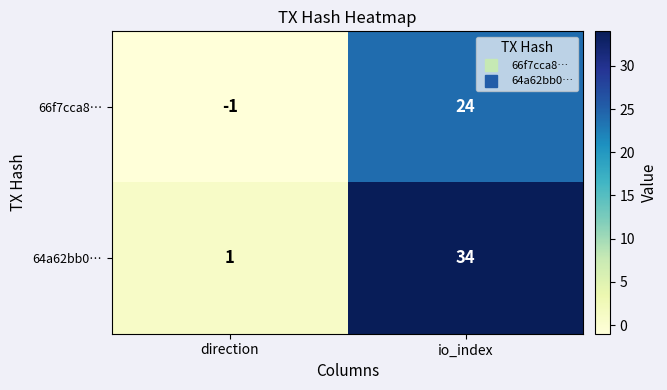

Between direction and io_index, which series saw the biggest shift?

64a62bb0…